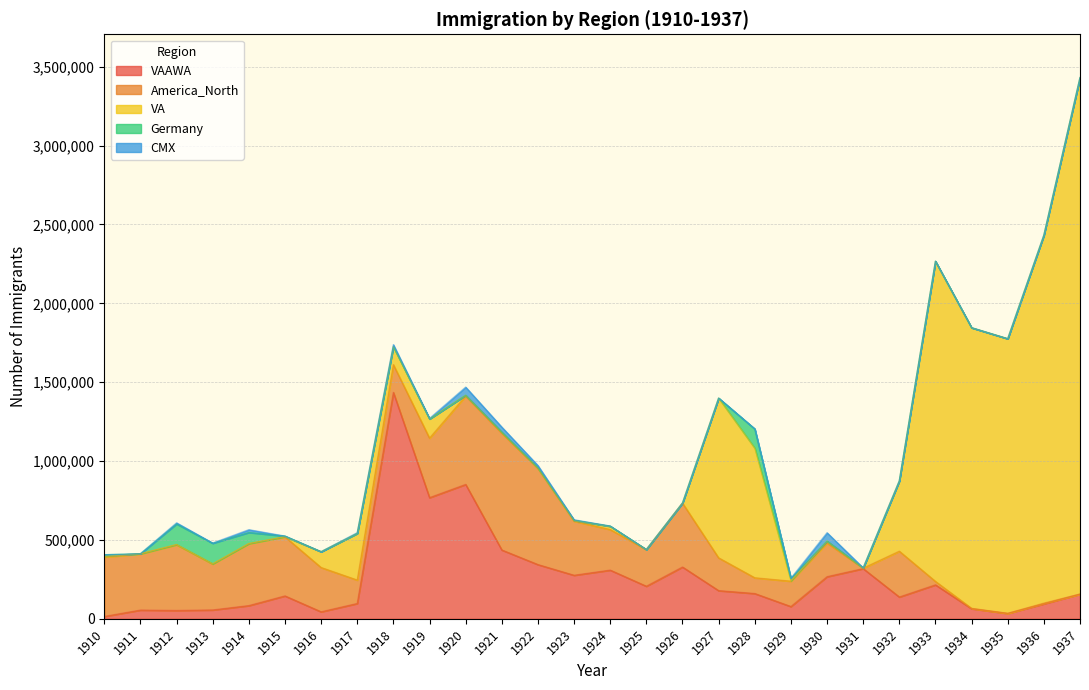

At which category does America_North reach its first local peak?

1912